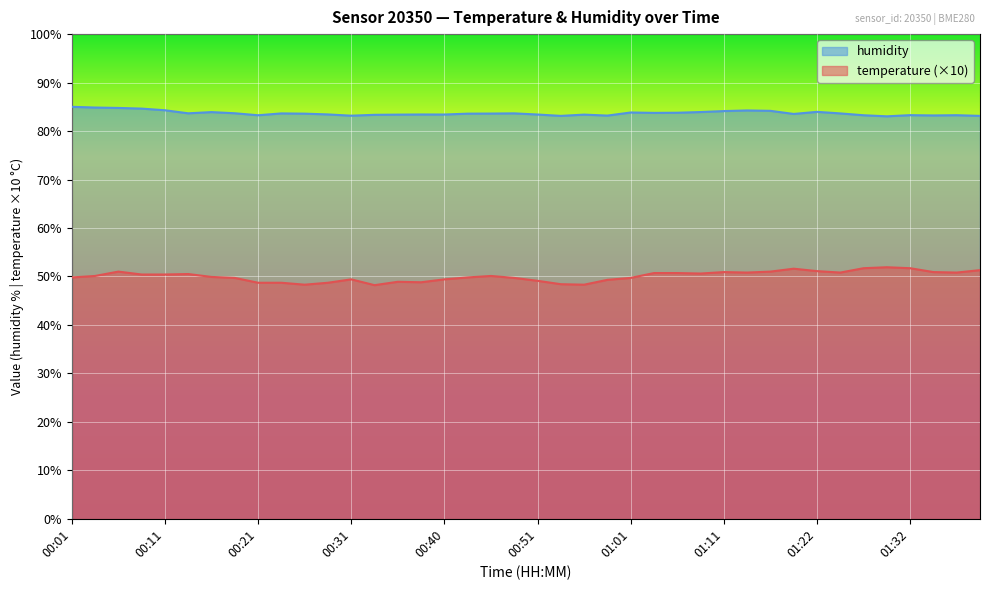

The humidity series shows 85.0 at 00:01. True or false?

True